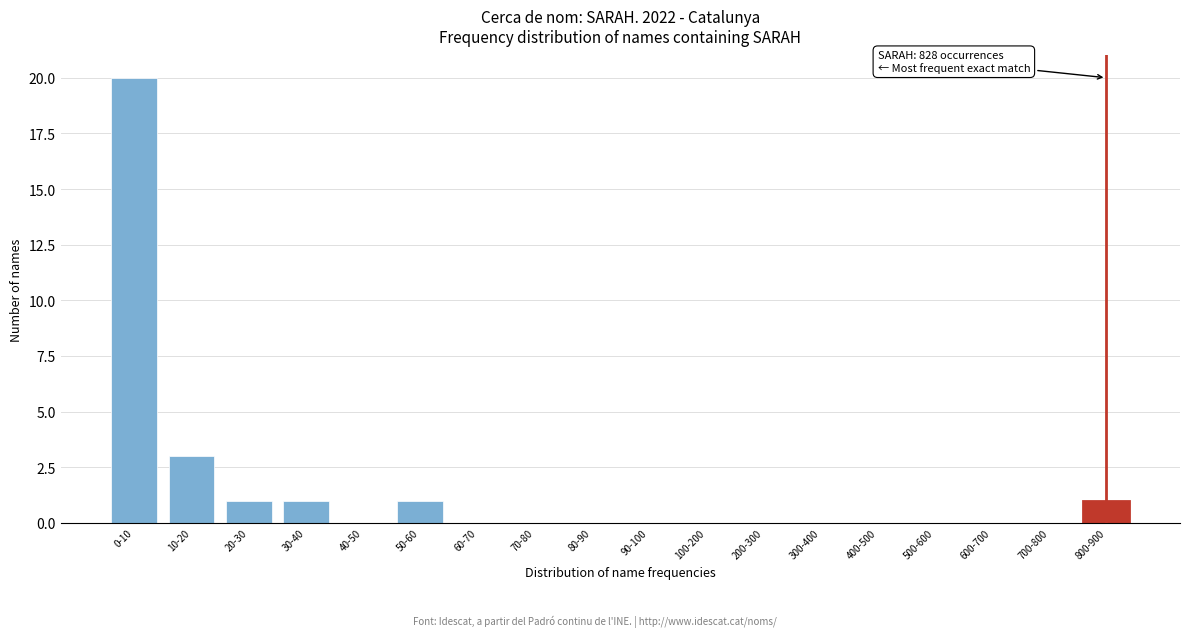

Reading left to right, what are all the values shown in this chart?

0-10=20	10-20=3	20-30=1	30-40=1	40-50=0	50-60=1	60-70=0	70-80=0	80-90=0	90-100=0	100-200=0	200-300=0	300-400=0	400-500=0	500-600=0	600-700=0	700-800=0	800-900=1